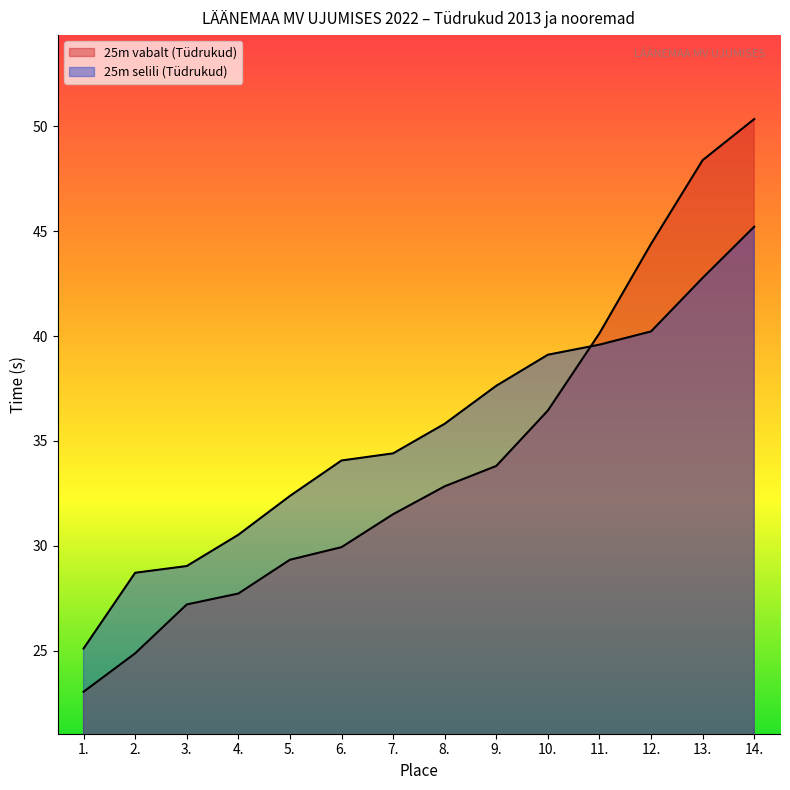

What is the average value of the 25m selili (Tüdrukud) series?

35.3